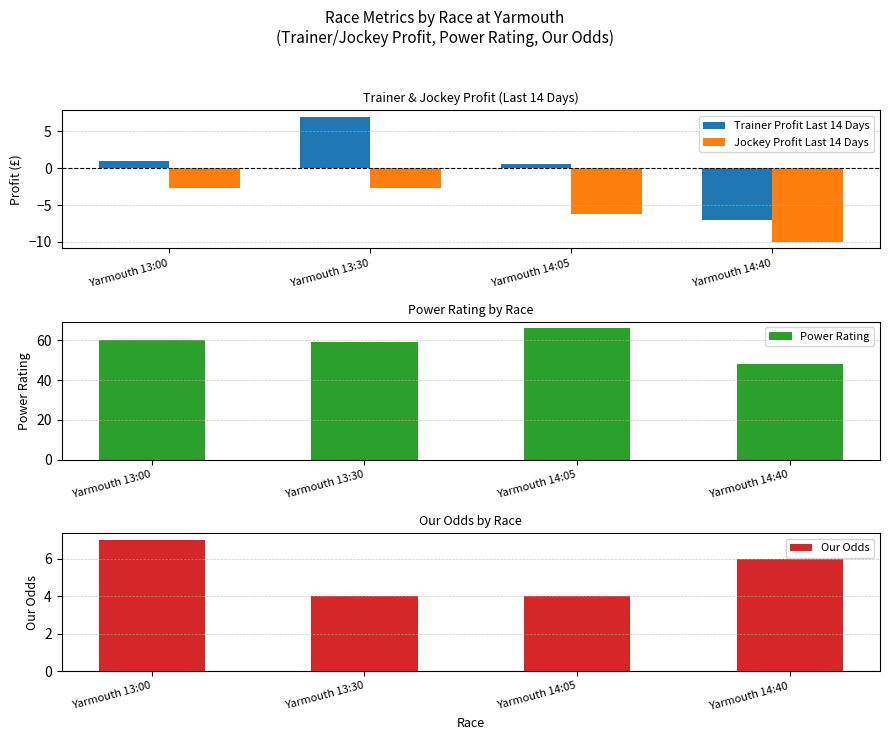

At which label does Trainer Profit Last 14 Days first exceed 1?

Yarmouth 13:30